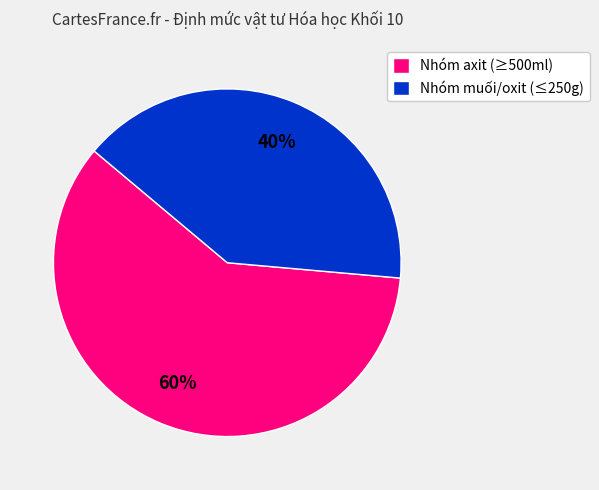

Do Nhóm axit (≥500ml) and Nhóm muối/oxit (≤250g) together represent more than half of the pie?

Yes